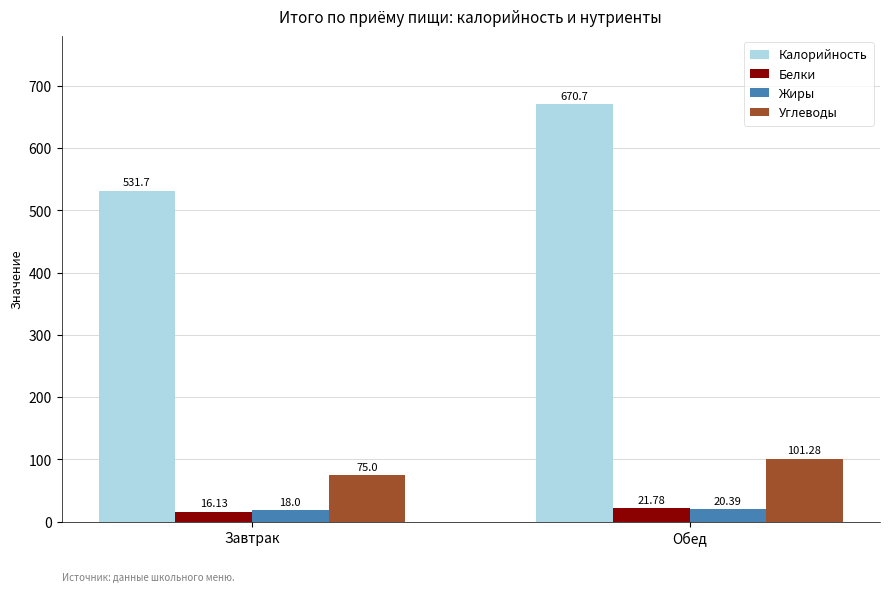

Does the chart contain stacked bars?

No